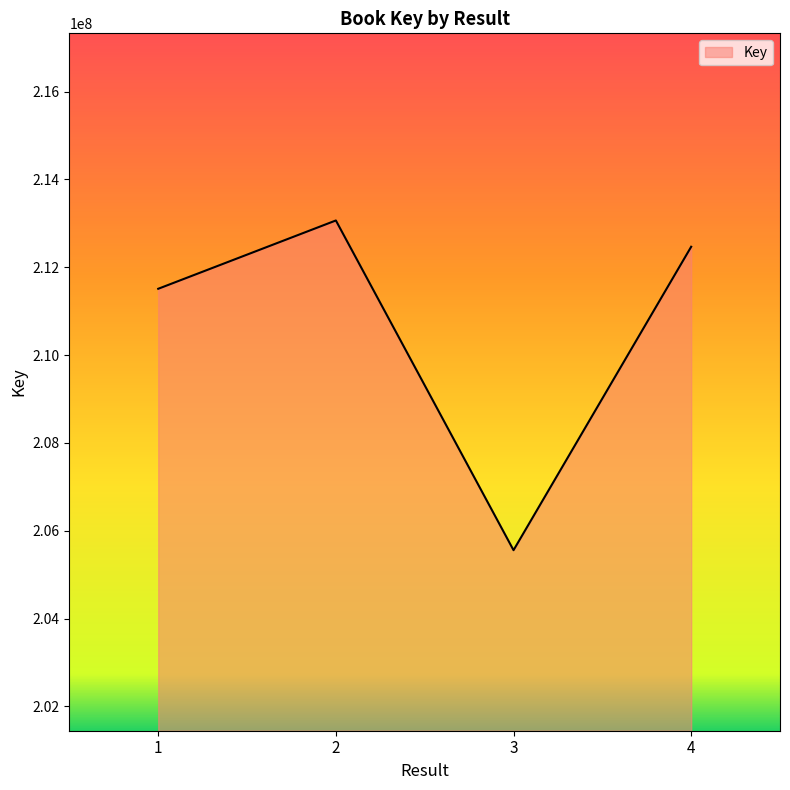

Reading right to left, list all the values displayed in this chart.

212466738	205557488	213065371	211509929